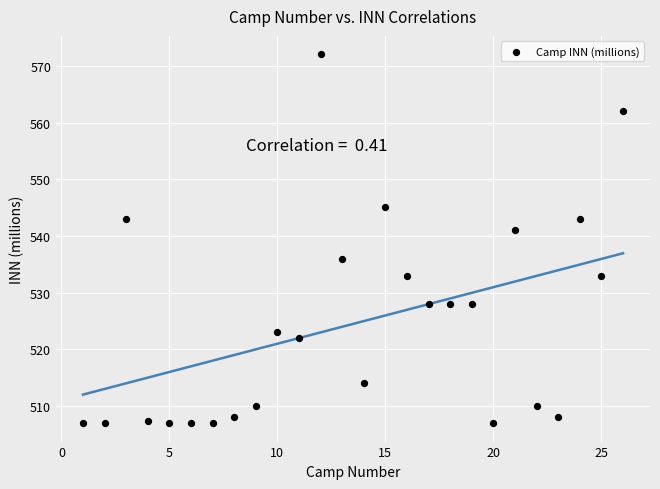

What Y value in the scatter plot is closest to 539?

541.0